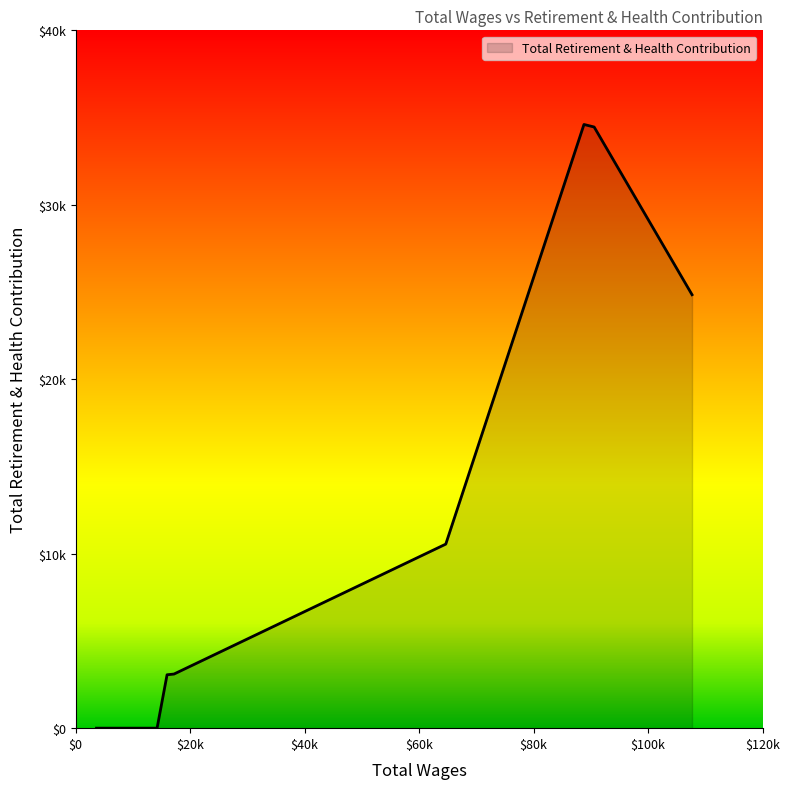

How many points are higher than both their immediate neighbors (excluding endpoints)?

1